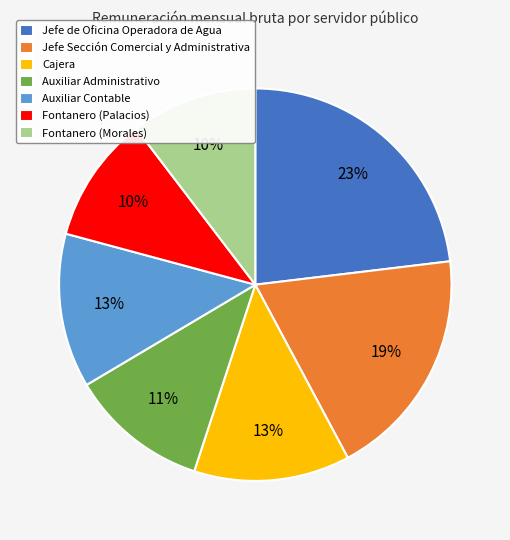

To the nearest percent, what is the average slice percentage?

14%